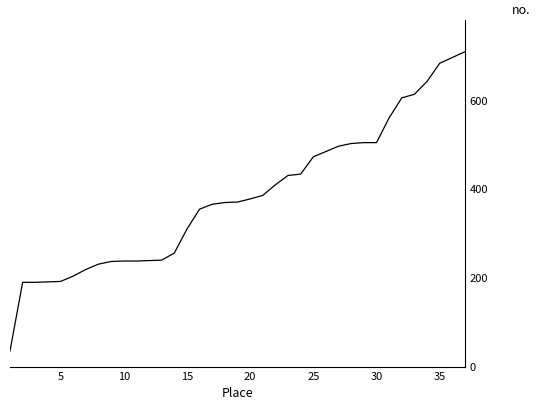

What is the maximum value shown in the chart?

710